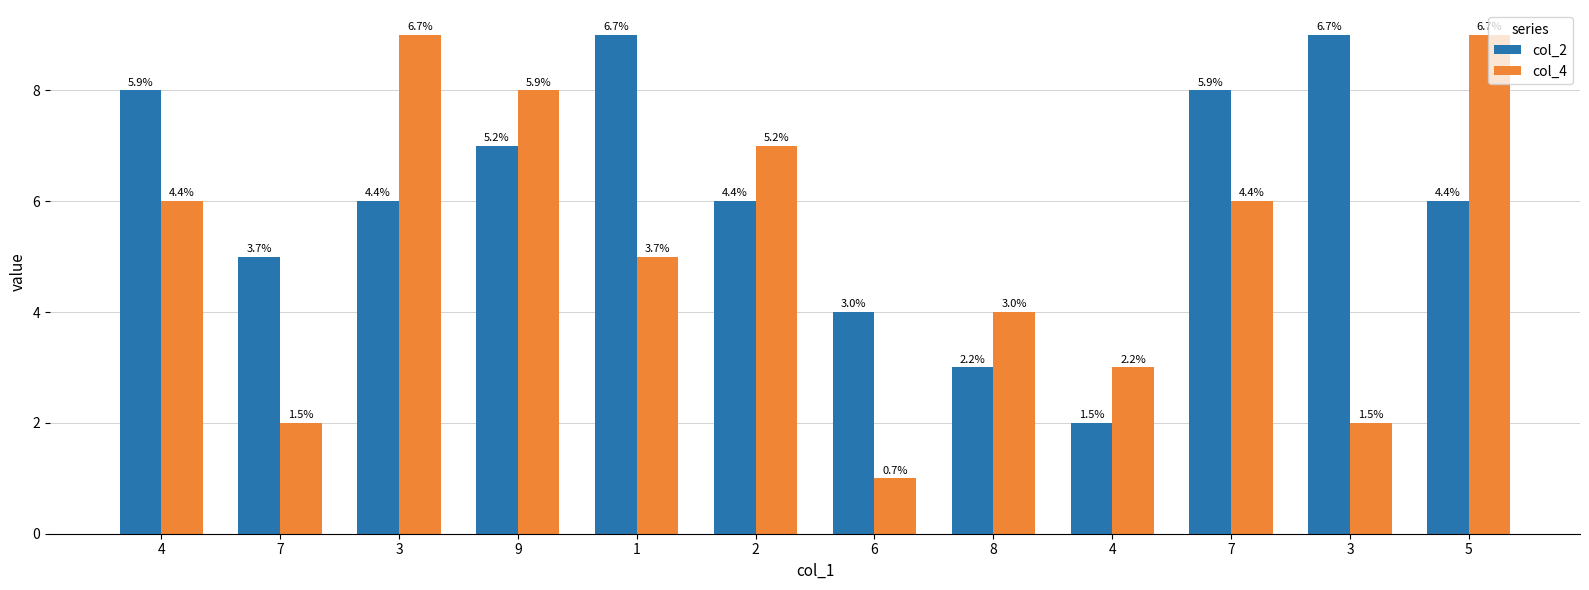

How many bars are there in each group?

2